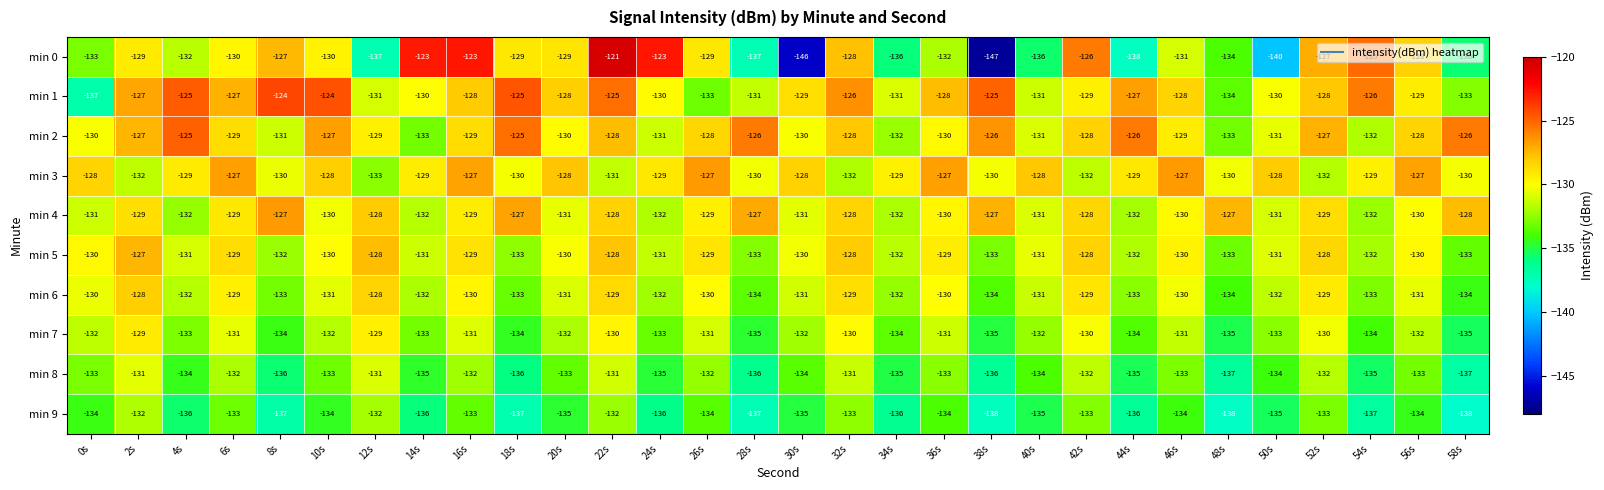

Where does the min 7 series first go above -132?

2s